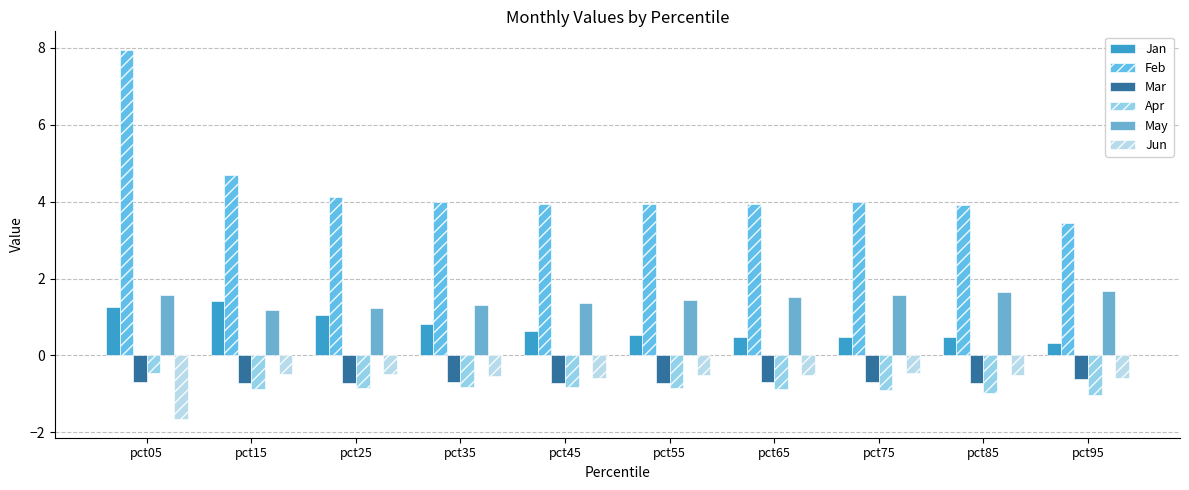

Where is Feb nearest to the value 5?

pct15